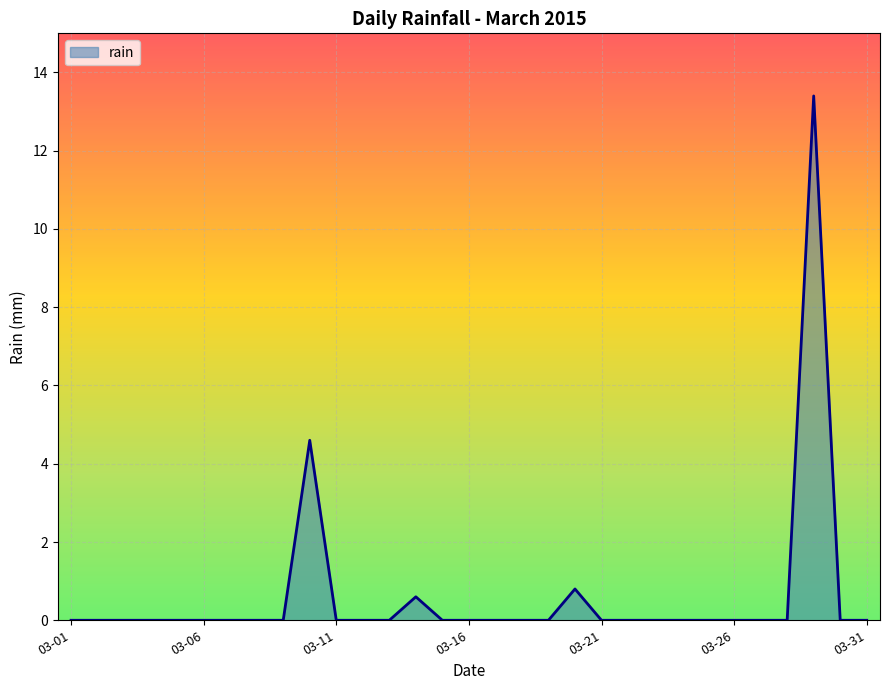

How many lines are shown in the chart?

1